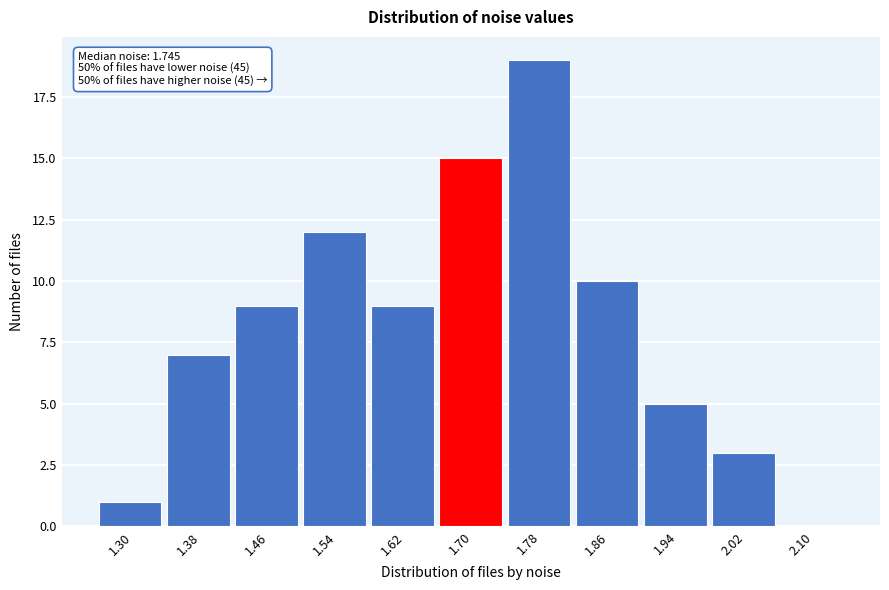

Reading right to left, what are all the values shown in this chart?

2.10=0	2.02=3	1.94=5	1.86=10	1.78=19	1.70=15	1.62=9	1.54=12	1.46=9	1.38=7	1.30=1